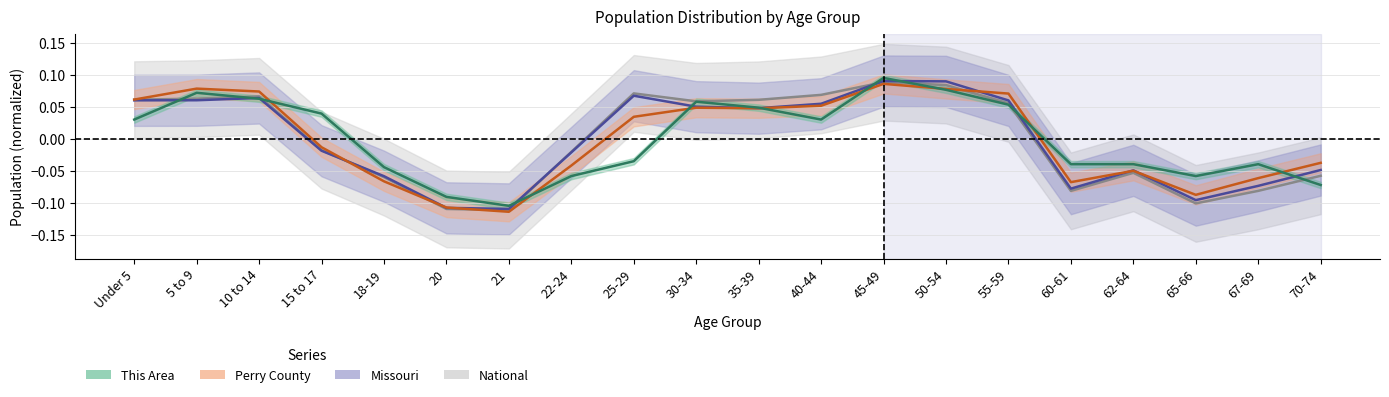

What is the label of the 8th point from the right?

45-49